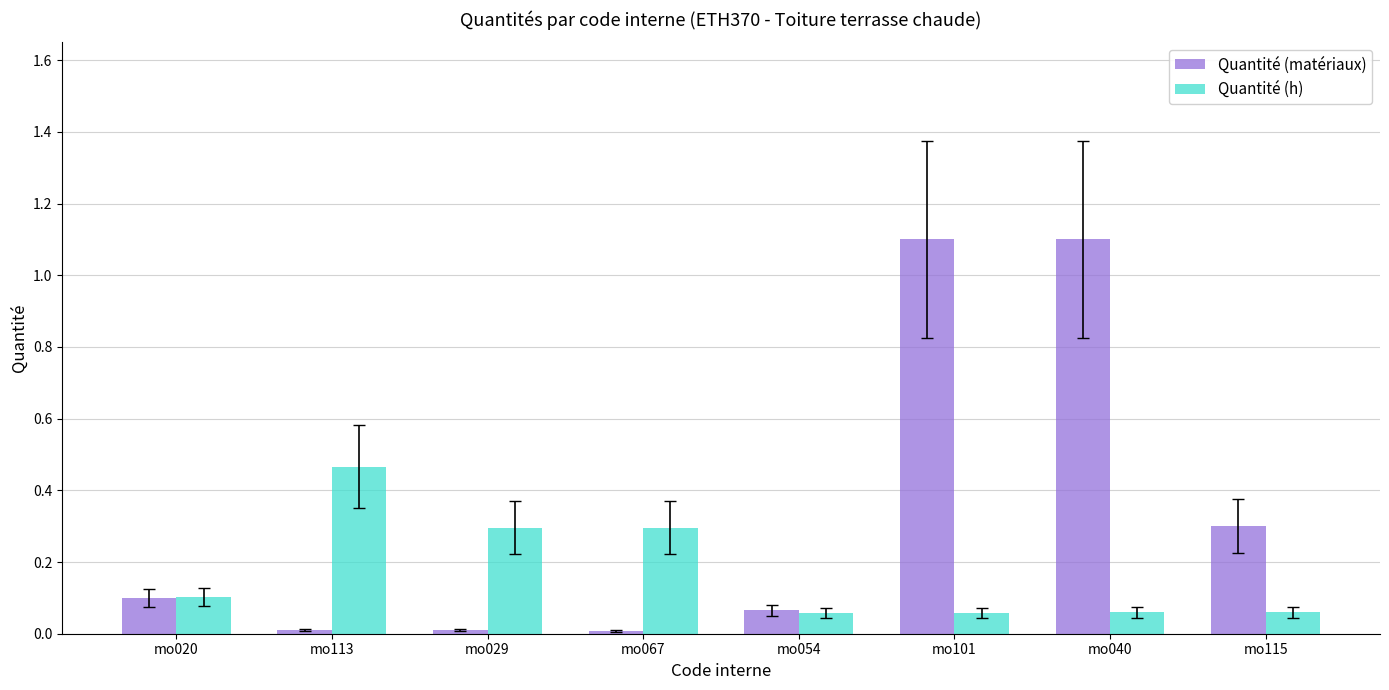

Between mo054 and mo115, which series saw the biggest shift?

Quantité (matériaux)